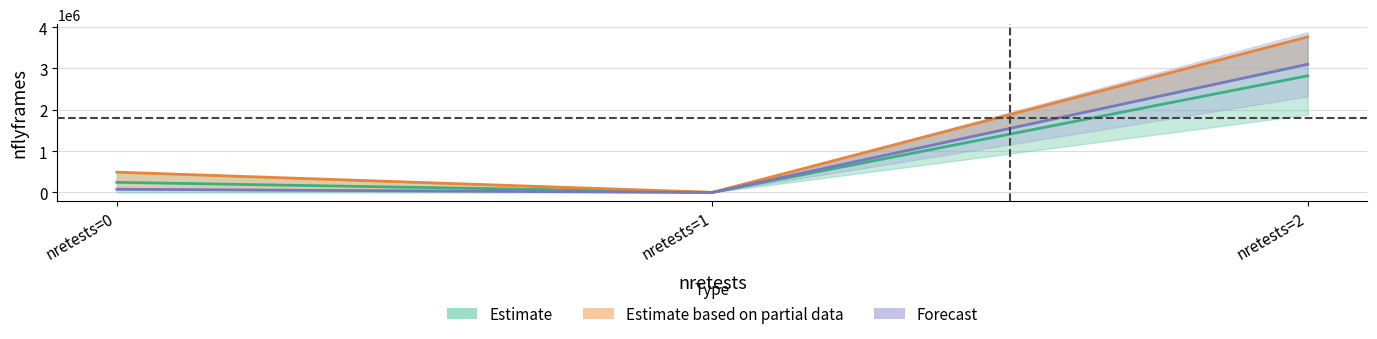

Rank the categories by nflyframes_estimate value from highest to lowest.

nretests=2, nretests=0, nretests=1